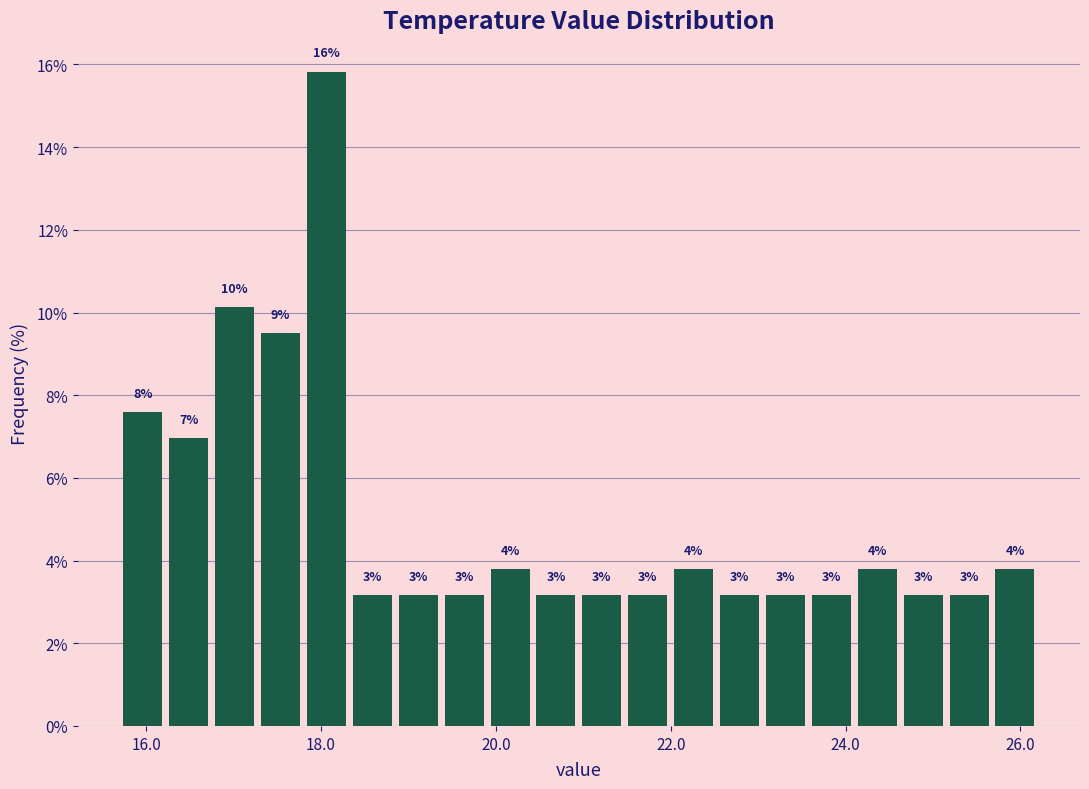

Read against the x-axis, roughly where is the centre of the tallest bar?

18.0